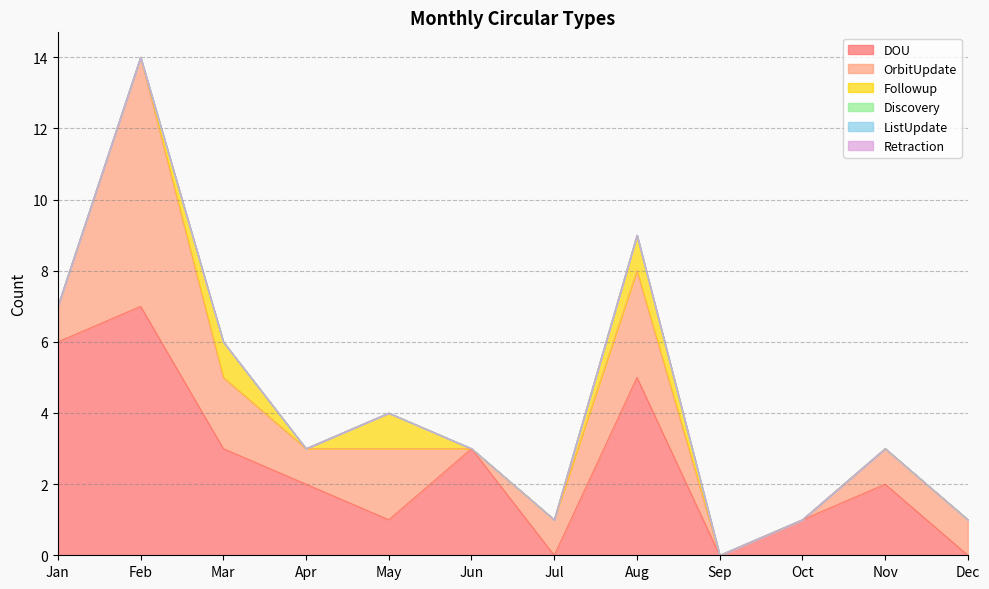

Rank the series at Jul from lowest to highest value.

DOU, Followup, Discovery, ListUpdate, Retraction, OrbitUpdate